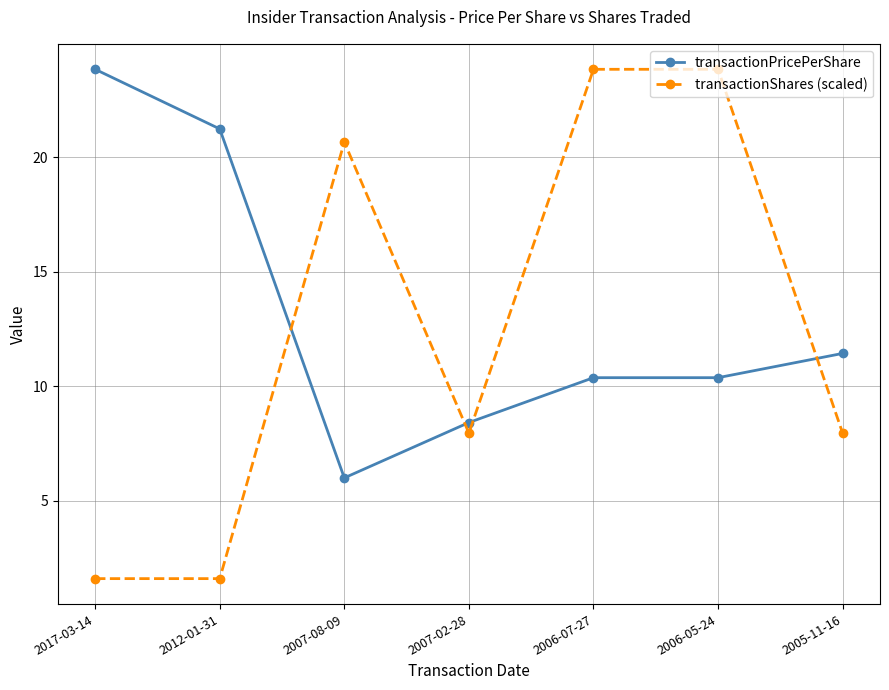

Is the value of transactionPricePerShare at 2006-07-27 greater than the value of transactionShares (scaled) at 2017-03-14?

Yes